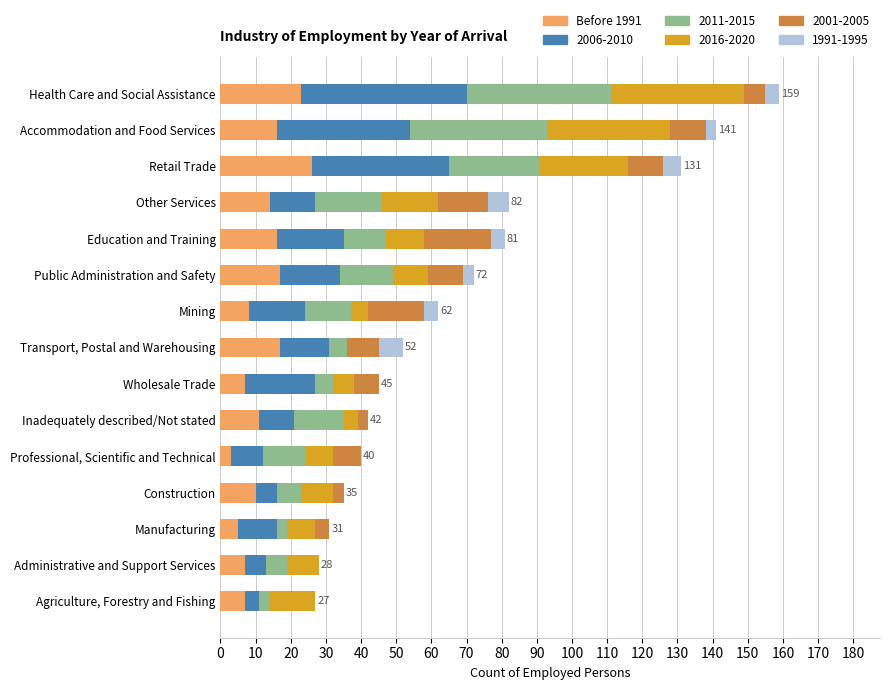

What is the maximum value for Before 1991?

26